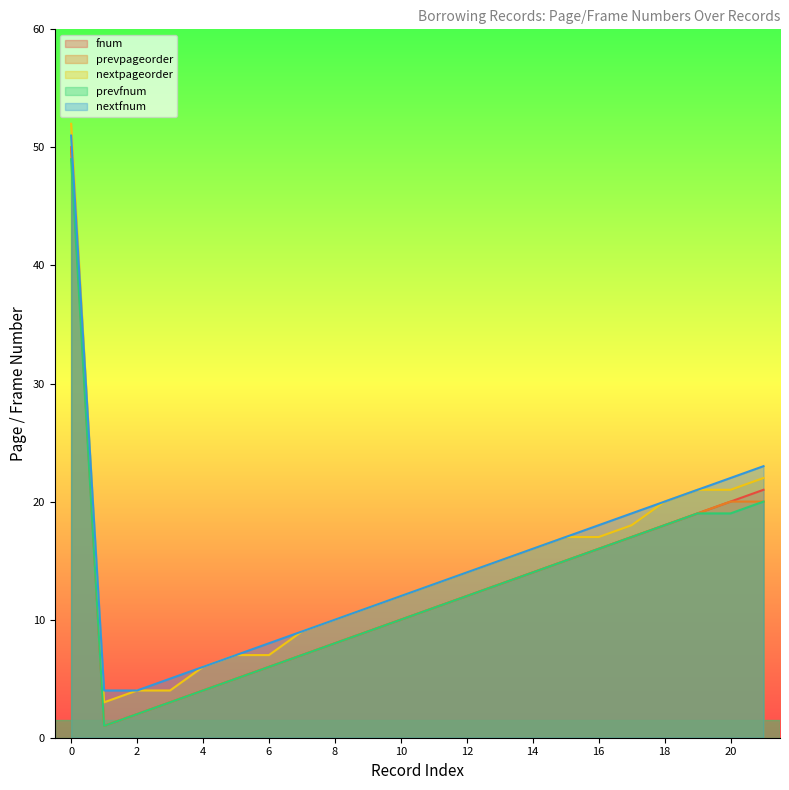

The value of nextfnum at 14 is 16. True or false?

True